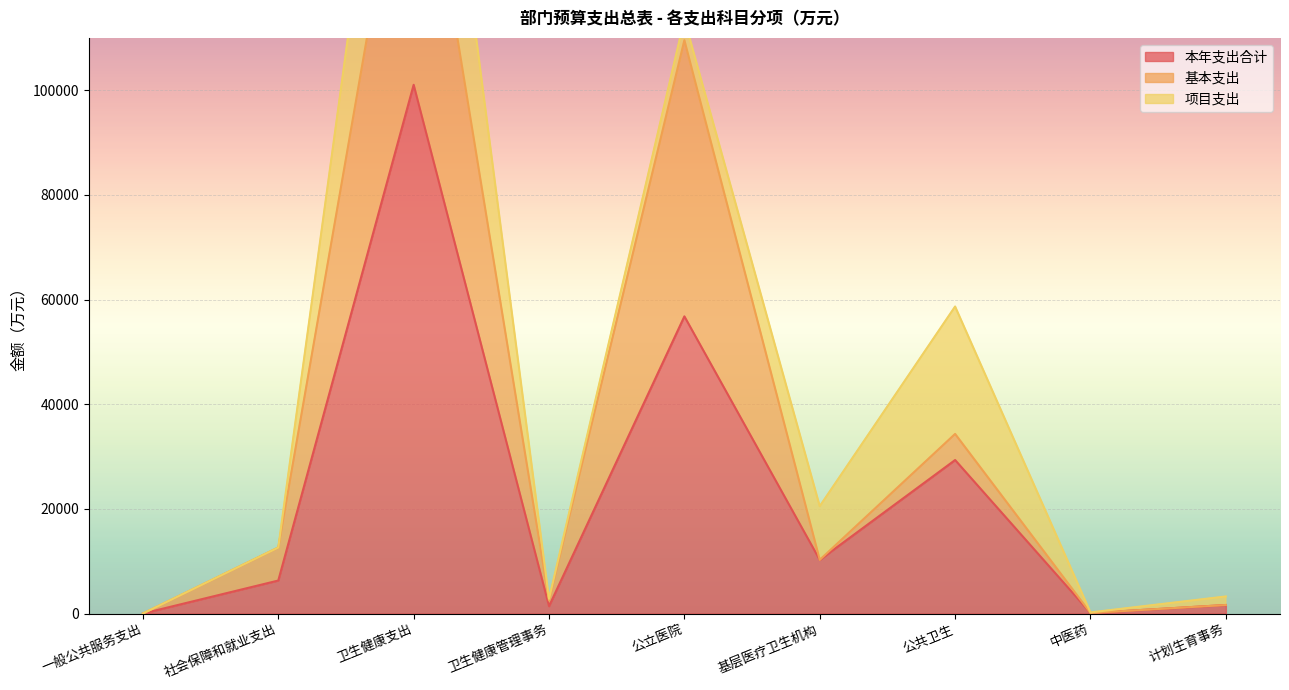

True or false: 基本支出 and 本年支出合计 intersect in this chart.

False